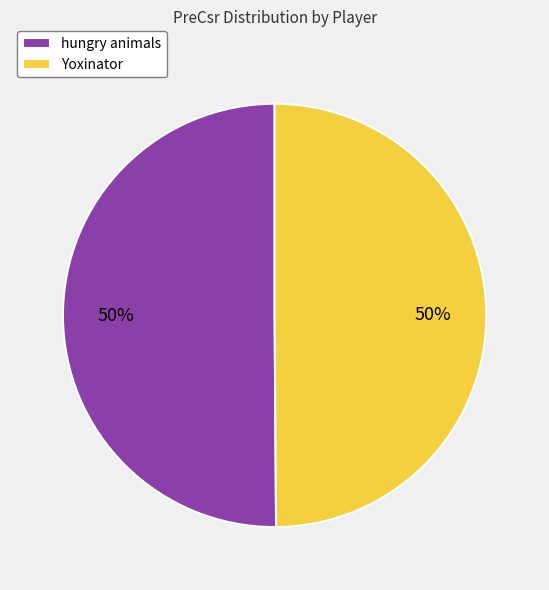

Is it true that hungry animals is 37% of the pie?

False